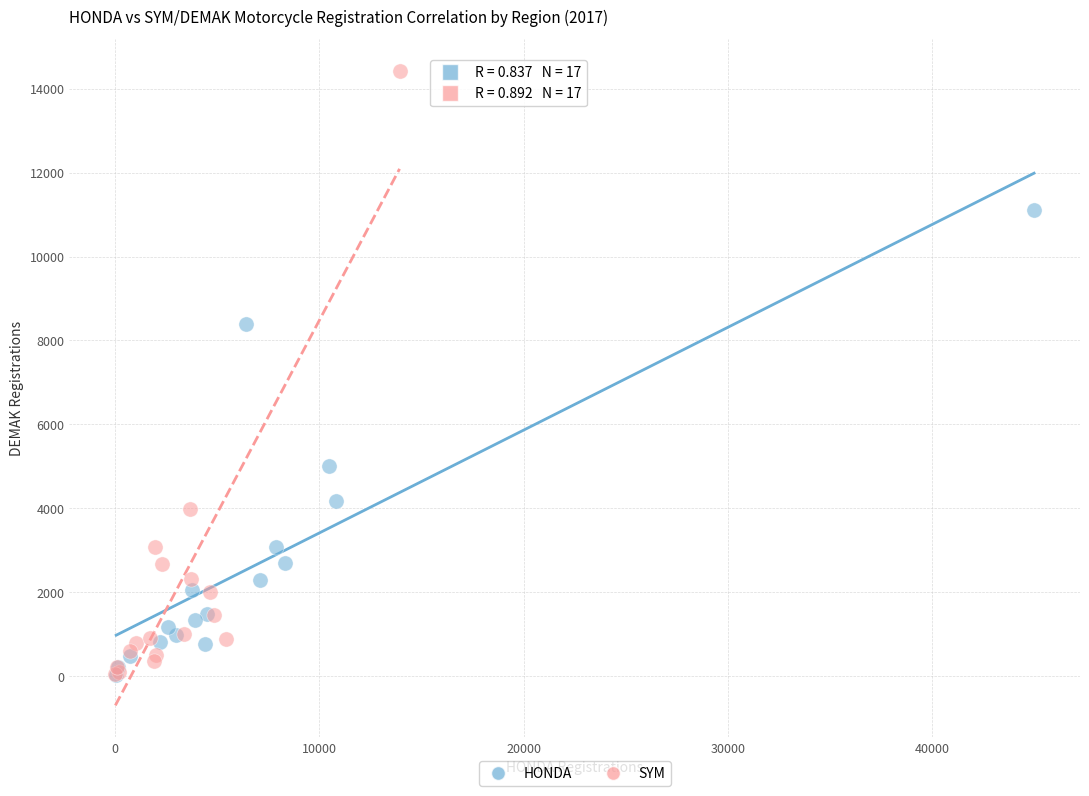

Which series has the largest Y range (max minus min)?

SYM